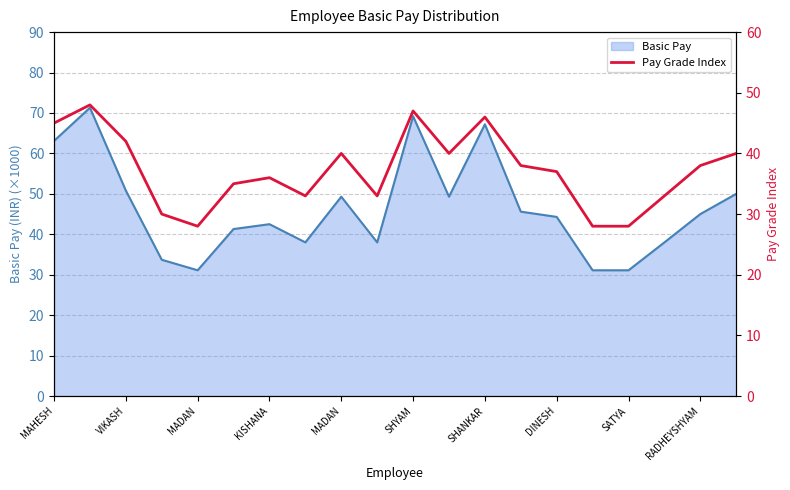

How many categories are shown in the chart?

20